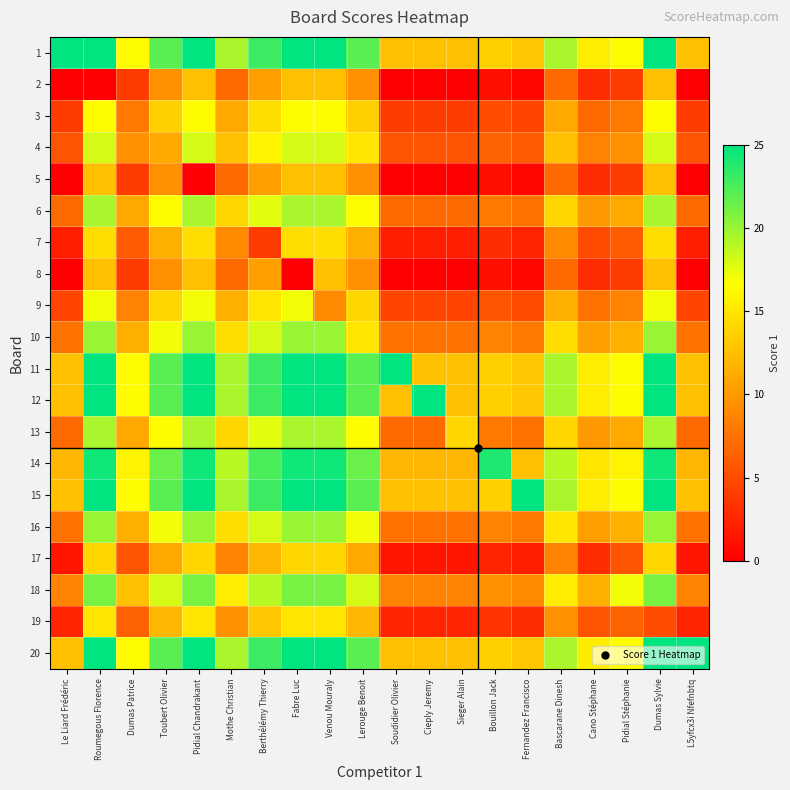

Reading left to right, what are all the values shown in this chart?

1: Le Liard Frédéric=25.0	Roumegous Florence=25.0	Dumas Patrice=16.5	Toubert Olivier=22.0	Pidial Chandrakant=25.0	Mothe Christian=19.5	Berthélémy Thierry=23.0	Fabre Luc=25.0	Venou Mouraly=25.0	Lerouge Benoit=22.0	Soudidier Olivier=12.5	Cieply Jeremy=12.5	Sieger Alain=12.5	Bouillon Jack=13.5	Fernandez Francisco=13.0	Bascarane Dinesh=19.5	Cano Stéphane=15.5	Pidial Stéphanie=16.5	Dumas Sylvie=25.0	L5yfcx3i Nfefnbtq=12.5
2: Le Liard Frédéric=0.0	Roumegous Florence=0.0	Dumas Patrice=4.0	Toubert Olivier=9.5	Pidial Chandrakant=12.5	Mothe Christian=7.0	Berthélémy Thierry=10.5	Fabre Luc=12.5	Venou Mouraly=12.5	Lerouge Benoit=9.5	Soudidier Olivier=0.0	Cieply Jeremy=0.0	Sieger Alain=0.0	Bouillon Jack=1.0	Fernandez Francisco=0.5	Bascarane Dinesh=7.0	Cano Stéphane=3.0	Pidial Stéphanie=4.0	Dumas Sylvie=12.5	L5yfcx3i Nfefnbtq=0.0
3: Le Liard Frédéric=4.0	Roumegous Florence=16.5	Dumas Patrice=8.0	Toubert Olivier=13.5	Pidial Chandrakant=16.5	Mothe Christian=11.0	Berthélémy Thierry=14.5	Fabre Luc=16.5	Venou Mouraly=16.5	Lerouge Benoit=13.5	Soudidier Olivier=4.0	Cieply Jeremy=4.0	Sieger Alain=4.0	Bouillon Jack=5.0	Fernandez Francisco=4.5	Bascarane Dinesh=11.0	Cano Stéphane=7.0	Pidial Stéphanie=8.0	Dumas Sylvie=16.5	L5yfcx3i Nfefnbtq=4.0
4: Le Liard Frédéric=5.5	Roumegous Florence=18.0	Dumas Patrice=9.5	Toubert Olivier=11.0	Pidial Chandrakant=18.0	Mothe Christian=12.5	Berthélémy Thierry=16.0	Fabre Luc=18.0	Venou Mouraly=18.0	Lerouge Benoit=15.0	Soudidier Olivier=5.5	Cieply Jeremy=5.5	Sieger Alain=5.5	Bouillon Jack=6.5	Fernandez Francisco=6.0	Bascarane Dinesh=12.5	Cano Stéphane=8.5	Pidial Stéphanie=9.5	Dumas Sylvie=18.0	L5yfcx3i Nfefnbtq=5.5
5: Le Liard Frédéric=0.0	Roumegous Florence=12.5	Dumas Patrice=4.0	Toubert Olivier=9.5	Pidial Chandrakant=0.0	Mothe Christian=7.0	Berthélémy Thierry=10.5	Fabre Luc=12.5	Venou Mouraly=12.5	Lerouge Benoit=9.5	Soudidier Olivier=0.0	Cieply Jeremy=0.0	Sieger Alain=0.0	Bouillon Jack=1.0	Fernandez Francisco=0.5	Bascarane Dinesh=7.0	Cano Stéphane=3.0	Pidial Stéphanie=4.0	Dumas Sylvie=12.5	L5yfcx3i Nfefnbtq=0.0
6: Le Liard Frédéric=7.0	Roumegous Florence=19.5	Dumas Patrice=11.0	Toubert Olivier=16.5	Pidial Chandrakant=19.5	Mothe Christian=14.0	Berthélémy Thierry=17.5	Fabre Luc=19.5	Venou Mouraly=19.5	Lerouge Benoit=16.5	Soudidier Olivier=7.0	Cieply Jeremy=7.0	Sieger Alain=7.0	Bouillon Jack=8.0	Fernandez Francisco=7.5	Bascarane Dinesh=14.0	Cano Stéphane=10.0	Pidial Stéphanie=11.0	Dumas Sylvie=19.5	L5yfcx3i Nfefnbtq=7.0
7: Le Liard Frédéric=2.0	Roumegous Florence=14.5	Dumas Patrice=6.0	Toubert Olivier=11.5	Pidial Chandrakant=14.5	Mothe Christian=9.0	Berthélémy Thierry=4.0	Fabre Luc=14.5	Venou Mouraly=14.5	Lerouge Benoit=11.5	Soudidier Olivier=2.0	Cieply Jeremy=2.0	Sieger Alain=2.0	Bouillon Jack=3.0	Fernandez Francisco=2.5	Bascarane Dinesh=9.0	Cano Stéphane=5.0	Pidial Stéphanie=6.0	Dumas Sylvie=14.5	L5yfcx3i Nfefnbtq=2.0
8: Le Liard Frédéric=0.0	Roumegous Florence=12.5	Dumas Patrice=4.0	Toubert Olivier=9.5	Pidial Chandrakant=12.5	Mothe Christian=7.0	Berthélémy Thierry=10.5	Fabre Luc=0.0	Venou Mouraly=12.5	Lerouge Benoit=9.5	Soudidier Olivier=0.0	Cieply Jeremy=0.0	Sieger Alain=0.0	Bouillon Jack=1.0	Fernandez Francisco=0.5	Bascarane Dinesh=7.0	Cano Stéphane=3.0	Pidial Stéphanie=4.0	Dumas Sylvie=12.5	L5yfcx3i Nfefnbtq=0.0
9: Le Liard Frédéric=4.5	Roumegous Florence=17.0	Dumas Patrice=8.5	Toubert Olivier=14.0	Pidial Chandrakant=17.0	Mothe Christian=11.5	Berthélémy Thierry=15.0	Fabre Luc=17.0	Venou Mouraly=9.0	Lerouge Benoit=14.0	Soudidier Olivier=4.5	Cieply Jeremy=4.5	Sieger Alain=4.5	Bouillon Jack=5.5	Fernandez Francisco=5.0	Bascarane Dinesh=11.5	Cano Stéphane=7.5	Pidial Stéphanie=8.5	Dumas Sylvie=17.0	L5yfcx3i Nfefnbtq=4.5
10: Le Liard Frédéric=7.5	Roumegous Florence=20.0	Dumas Patrice=11.5	Toubert Olivier=17.0	Pidial Chandrakant=20.0	Mothe Christian=14.5	Berthélémy Thierry=18.0	Fabre Luc=20.0	Venou Mouraly=20.0	Lerouge Benoit=15.0	Soudidier Olivier=7.5	Cieply Jeremy=7.5	Sieger Alain=7.5	Bouillon Jack=8.5	Fernandez Francisco=8.0	Bascarane Dinesh=14.5	Cano Stéphane=10.5	Pidial Stéphanie=11.5	Dumas Sylvie=20.0	L5yfcx3i Nfefnbtq=7.5
11: Le Liard Frédéric=12.5	Roumegous Florence=25.0	Dumas Patrice=16.5	Toubert Olivier=22.0	Pidial Chandrakant=25.0	Mothe Christian=19.5	Berthélémy Thierry=23.0	Fabre Luc=25.0	Venou Mouraly=25.0	Lerouge Benoit=22.0	Soudidier Olivier=25.0	Cieply Jeremy=12.5	Sieger Alain=12.5	Bouillon Jack=13.5	Fernandez Francisco=13.0	Bascarane Dinesh=19.5	Cano Stéphane=15.5	Pidial Stéphanie=16.5	Dumas Sylvie=25.0	L5yfcx3i Nfefnbtq=12.5
12: Le Liard Frédéric=12.5	Roumegous Florence=25.0	Dumas Patrice=16.5	Toubert Olivier=22.0	Pidial Chandrakant=25.0	Mothe Christian=19.5	Berthélémy Thierry=23.0	Fabre Luc=25.0	Venou Mouraly=25.0	Lerouge Benoit=22.0	Soudidier Olivier=12.5	Cieply Jeremy=25.0	Sieger Alain=12.5	Bouillon Jack=13.5	Fernandez Francisco=13.0	Bascarane Dinesh=19.5	Cano Stéphane=15.5	Pidial Stéphanie=16.5	Dumas Sylvie=25.0	L5yfcx3i Nfefnbtq=12.5
13: Le Liard Frédéric=7.0	Roumegous Florence=19.5	Dumas Patrice=11.0	Toubert Olivier=16.5	Pidial Chandrakant=19.5	Mothe Christian=14.0	Berthélémy Thierry=17.5	Fabre Luc=19.5	Venou Mouraly=19.5	Lerouge Benoit=16.5	Soudidier Olivier=7.0	Cieply Jeremy=7.0	Sieger Alain=14.0	Bouillon Jack=8.0	Fernandez Francisco=7.5	Bascarane Dinesh=14.0	Cano Stéphane=10.0	Pidial Stéphanie=11.0	Dumas Sylvie=19.5	L5yfcx3i Nfefnbtq=7.0
14: Le Liard Frédéric=12.0	Roumegous Florence=24.5	Dumas Patrice=16.0	Toubert Olivier=21.5	Pidial Chandrakant=24.5	Mothe Christian=19.0	Berthélémy Thierry=22.5	Fabre Luc=24.5	Venou Mouraly=24.5	Lerouge Benoit=21.5	Soudidier Olivier=12.0	Cieply Jeremy=12.0	Sieger Alain=12.0	Bouillon Jack=24.0	Fernandez Francisco=12.5	Bascarane Dinesh=19.0	Cano Stéphane=15.0	Pidial Stéphanie=16.0	Dumas Sylvie=24.5	L5yfcx3i Nfefnbtq=12.0
15: Le Liard Frédéric=12.5	Roumegous Florence=25.0	Dumas Patrice=16.5	Toubert Olivier=22.0	Pidial Chandrakant=25.0	Mothe Christian=19.5	Berthélémy Thierry=23.0	Fabre Luc=25.0	Venou Mouraly=25.0	Lerouge Benoit=22.0	Soudidier Olivier=12.5	Cieply Jeremy=12.5	Sieger Alain=12.5	Bouillon Jack=13.5	Fernandez Francisco=25.0	Bascarane Dinesh=19.5	Cano Stéphane=15.5	Pidial Stéphanie=16.5	Dumas Sylvie=25.0	L5yfcx3i Nfefnbtq=12.5
16: Le Liard Frédéric=7.5	Roumegous Florence=20.0	Dumas Patrice=11.5	Toubert Olivier=17.0	Pidial Chandrakant=20.0	Mothe Christian=14.5	Berthélémy Thierry=18.0	Fabre Luc=20.0	Venou Mouraly=20.0	Lerouge Benoit=17.0	Soudidier Olivier=7.5	Cieply Jeremy=7.5	Sieger Alain=7.5	Bouillon Jack=8.5	Fernandez Francisco=8.0	Bascarane Dinesh=15.0	Cano Stéphane=10.5	Pidial Stéphanie=11.5	Dumas Sylvie=20.0	L5yfcx3i Nfefnbtq=7.5
17: Le Liard Frédéric=1.5	Roumegous Florence=14.0	Dumas Patrice=5.5	Toubert Olivier=11.0	Pidial Chandrakant=14.0	Mothe Christian=8.5	Berthélémy Thierry=12.0	Fabre Luc=14.0	Venou Mouraly=14.0	Lerouge Benoit=11.0	Soudidier Olivier=1.5	Cieply Jeremy=1.5	Sieger Alain=1.5	Bouillon Jack=2.5	Fernandez Francisco=2.0	Bascarane Dinesh=8.5	Cano Stéphane=3.0	Pidial Stéphanie=5.5	Dumas Sylvie=14.0	L5yfcx3i Nfefnbtq=1.5
18: Le Liard Frédéric=8.5	Roumegous Florence=21.0	Dumas Patrice=12.5	Toubert Olivier=18.0	Pidial Chandrakant=21.0	Mothe Christian=15.5	Berthélémy Thierry=19.0	Fabre Luc=21.0	Venou Mouraly=21.0	Lerouge Benoit=18.0	Soudidier Olivier=8.5	Cieply Jeremy=8.5	Sieger Alain=8.5	Bouillon Jack=9.5	Fernandez Francisco=9.0	Bascarane Dinesh=15.5	Cano Stéphane=11.5	Pidial Stéphanie=17.0	Dumas Sylvie=21.0	L5yfcx3i Nfefnbtq=8.5
19: Le Liard Frédéric=2.5	Roumegous Florence=15.0	Dumas Patrice=6.5	Toubert Olivier=12.0	Pidial Chandrakant=15.0	Mothe Christian=9.5	Berthélémy Thierry=13.0	Fabre Luc=15.0	Venou Mouraly=15.0	Lerouge Benoit=12.0	Soudidier Olivier=2.5	Cieply Jeremy=2.5	Sieger Alain=2.5	Bouillon Jack=3.5	Fernandez Francisco=3.0	Bascarane Dinesh=9.5	Cano Stéphane=5.5	Pidial Stéphanie=6.5	Dumas Sylvie=5.0	L5yfcx3i Nfefnbtq=2.5
20: Le Liard Frédéric=12.5	Roumegous Florence=25.0	Dumas Patrice=16.5	Toubert Olivier=22.0	Pidial Chandrakant=25.0	Mothe Christian=19.5	Berthélémy Thierry=23.0	Fabre Luc=25.0	Venou Mouraly=25.0	Lerouge Benoit=22.0	Soudidier Olivier=12.5	Cieply Jeremy=12.5	Sieger Alain=12.5	Bouillon Jack=13.5	Fernandez Francisco=13.0	Bascarane Dinesh=19.5	Cano Stéphane=15.5	Pidial Stéphanie=16.5	Dumas Sylvie=25.0	L5yfcx3i Nfefnbtq=25.0